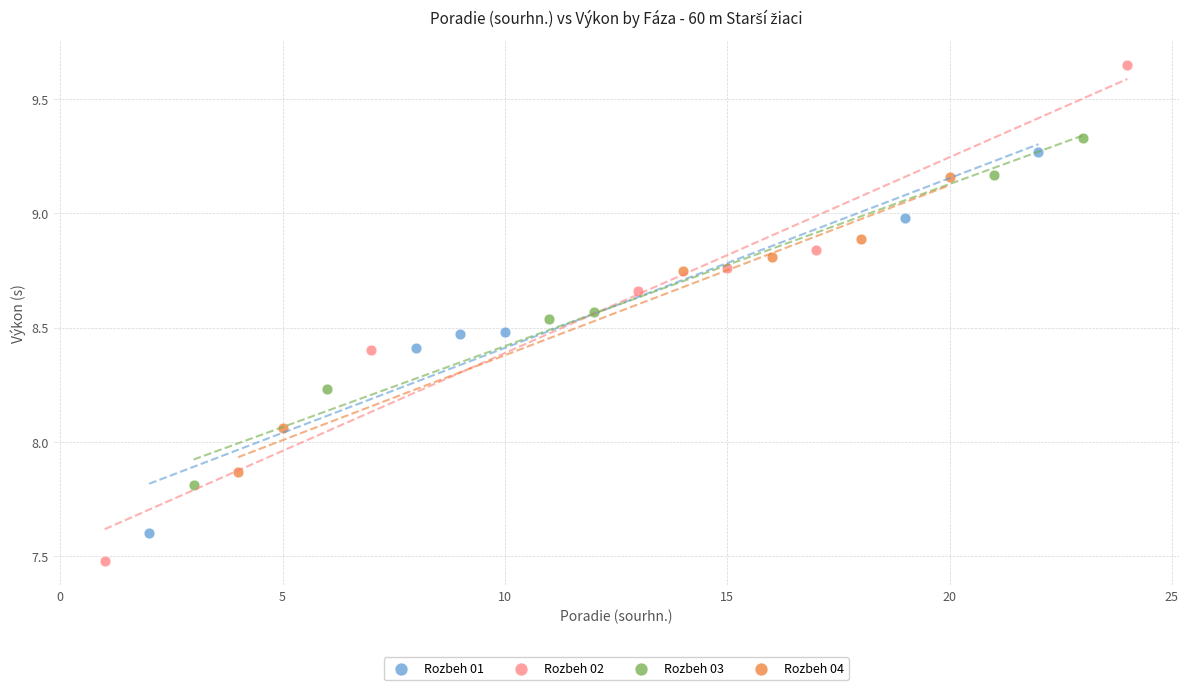

Which series contains the highest Y value?

Rozbeh 02